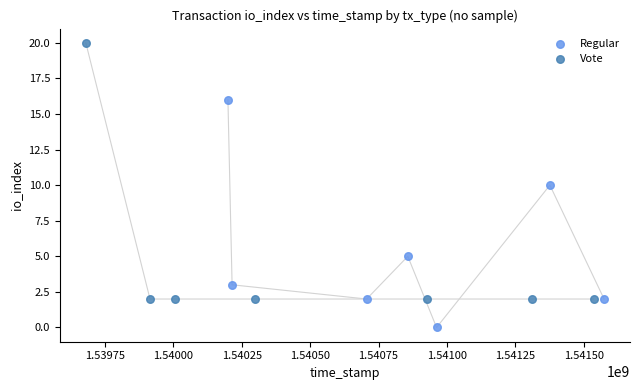

What are all the series names shown in the legend?

Regular, Vote